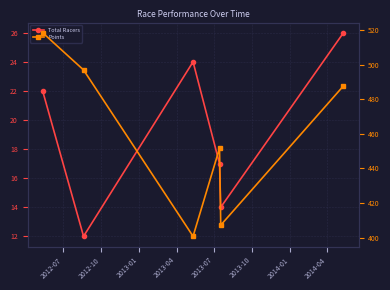

What is the label of the 6th point from the right?

2012-07